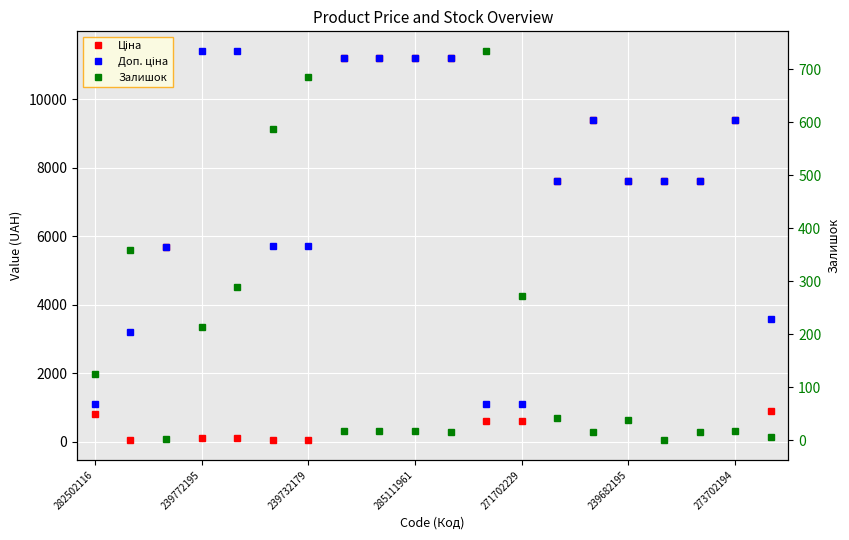

Which series has the widest spread of values?

Ціна